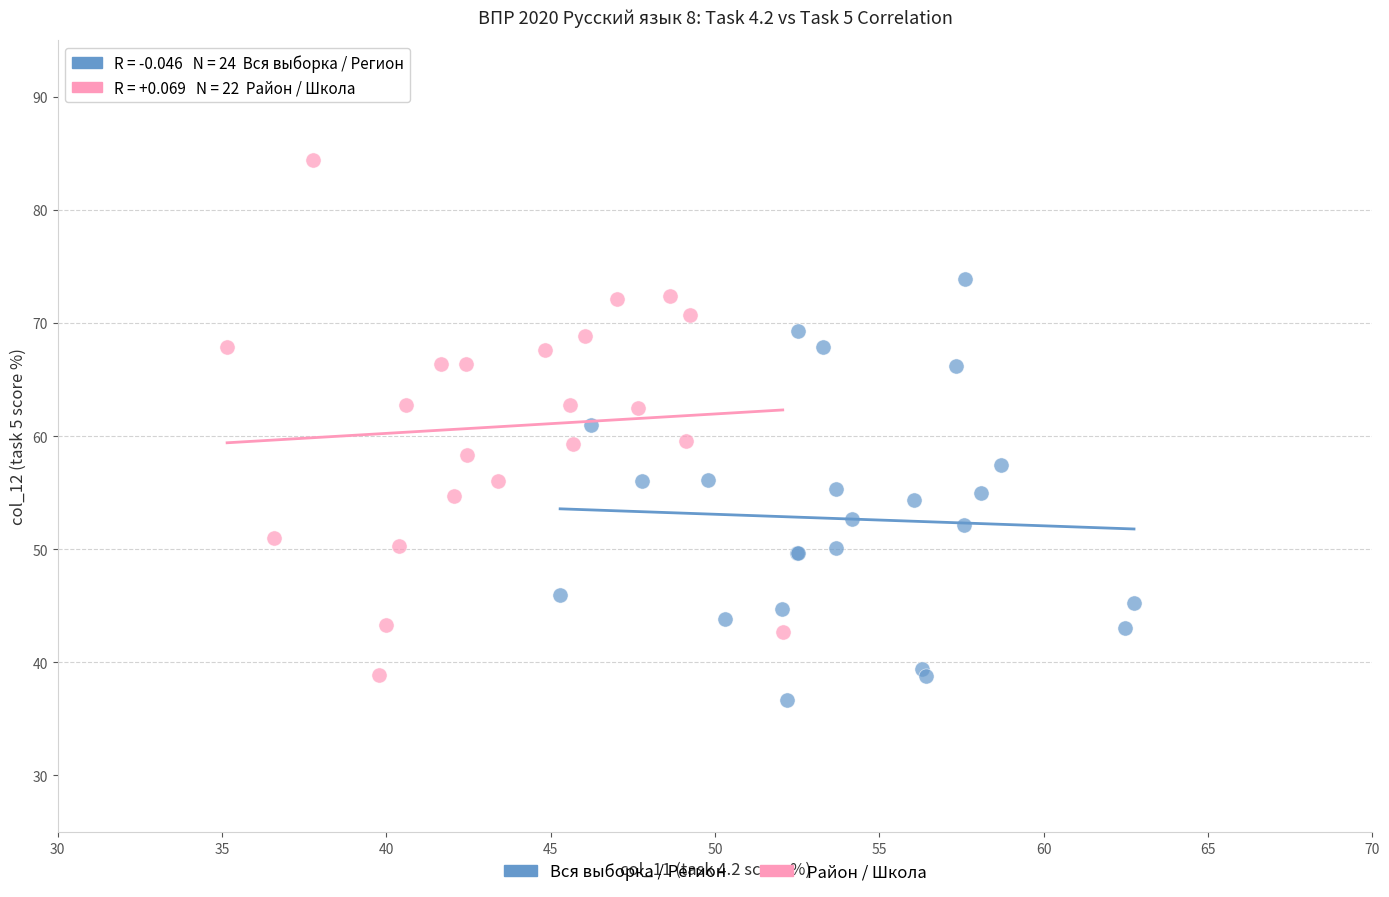

What are all the series names shown in the legend?

Вся выборка / Регион, Район / Школа